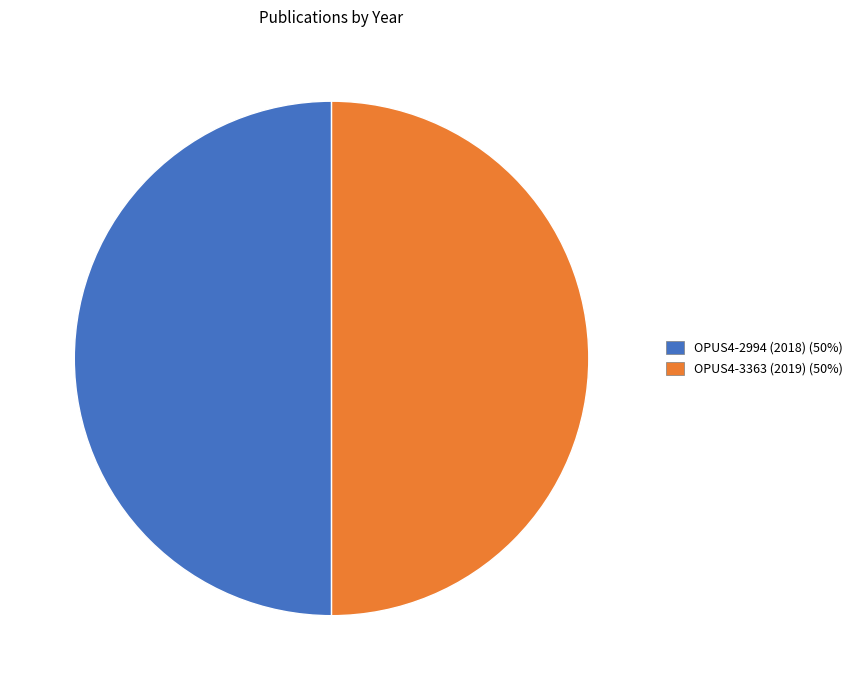

Approximately how many times larger is the value at OPUS4-3363 (2019) compared to OPUS4-2994 (2018)?

1.0